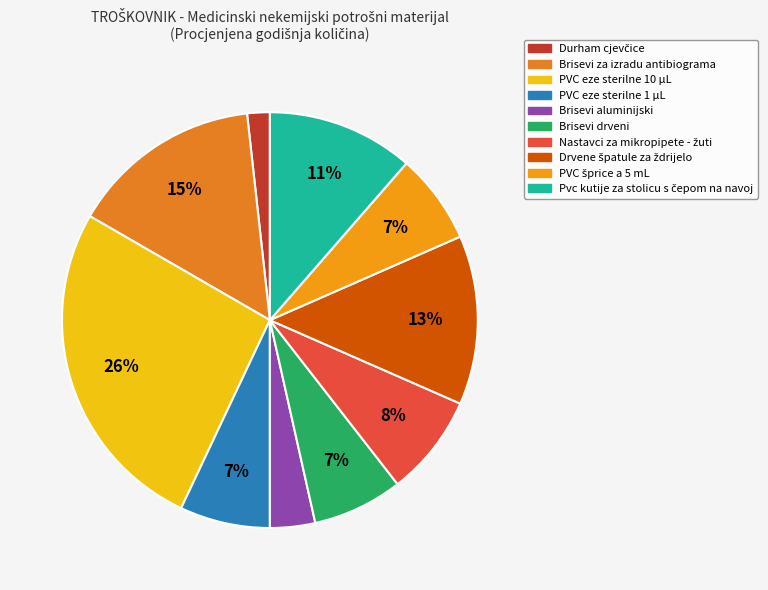

Which category has the biggest portion of the pie?

PVC eze sterilne 10 µL